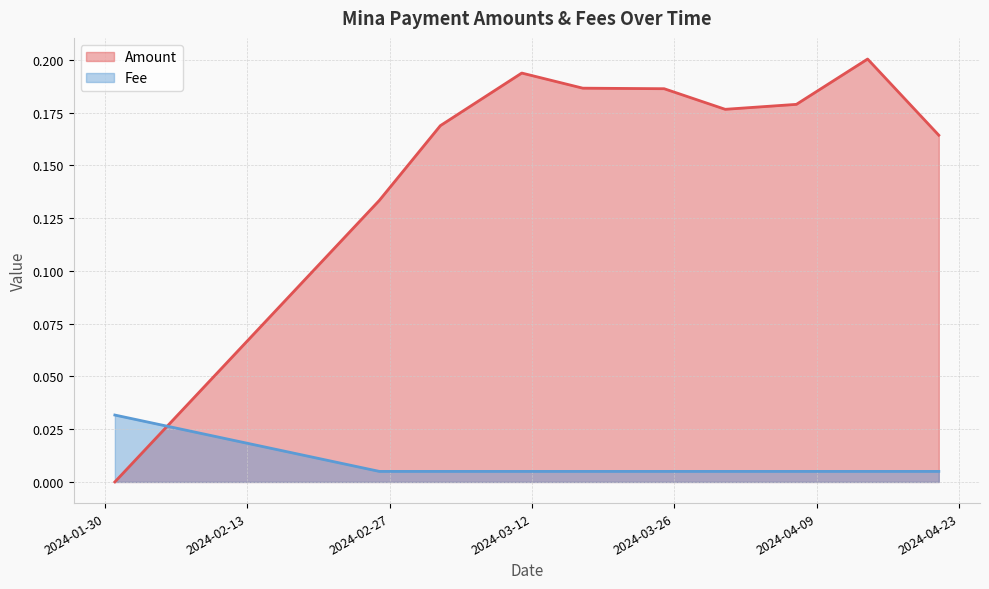

At 2024-03-03, list the series in order from largest to smallest.

Amount, Fee